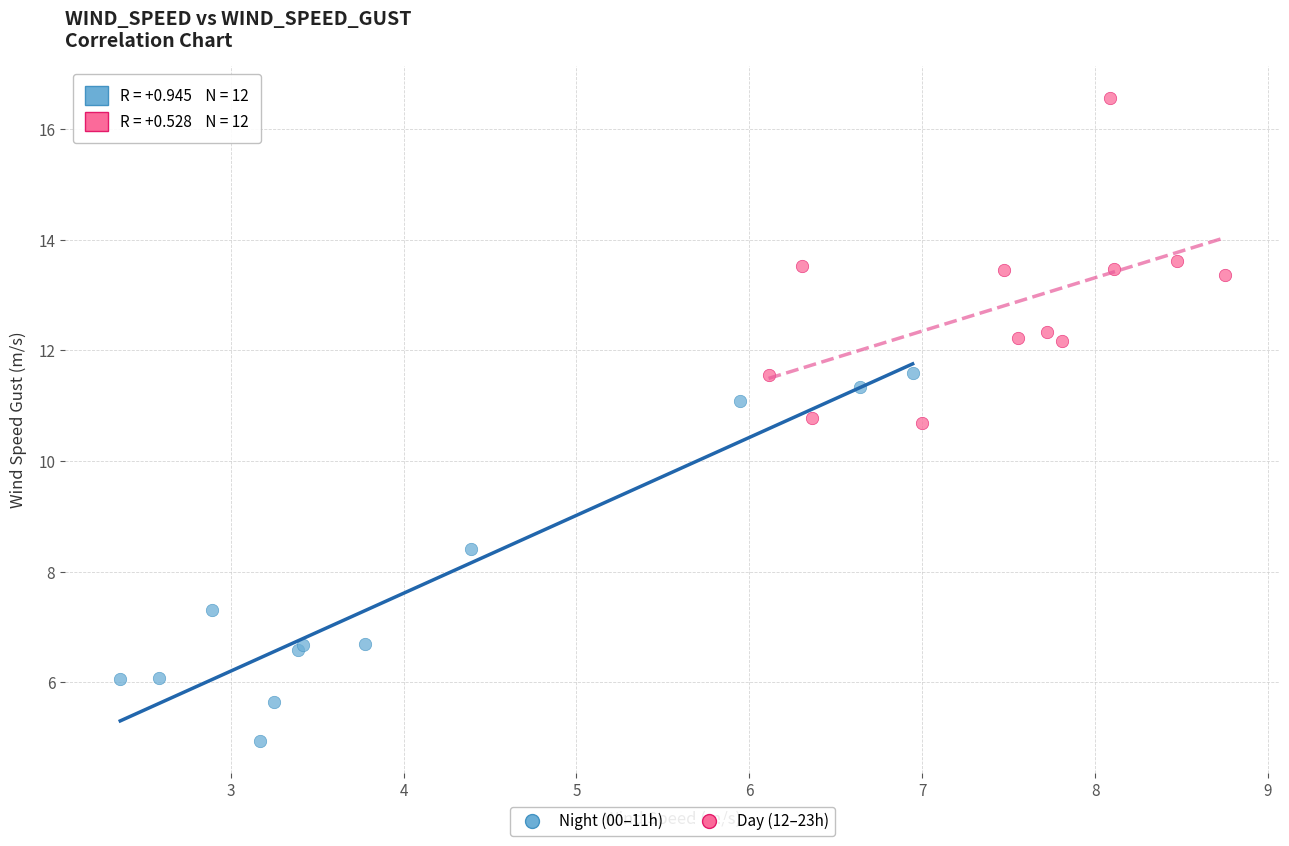

Which series has the widest spread of Y values?

Night (00–11h)